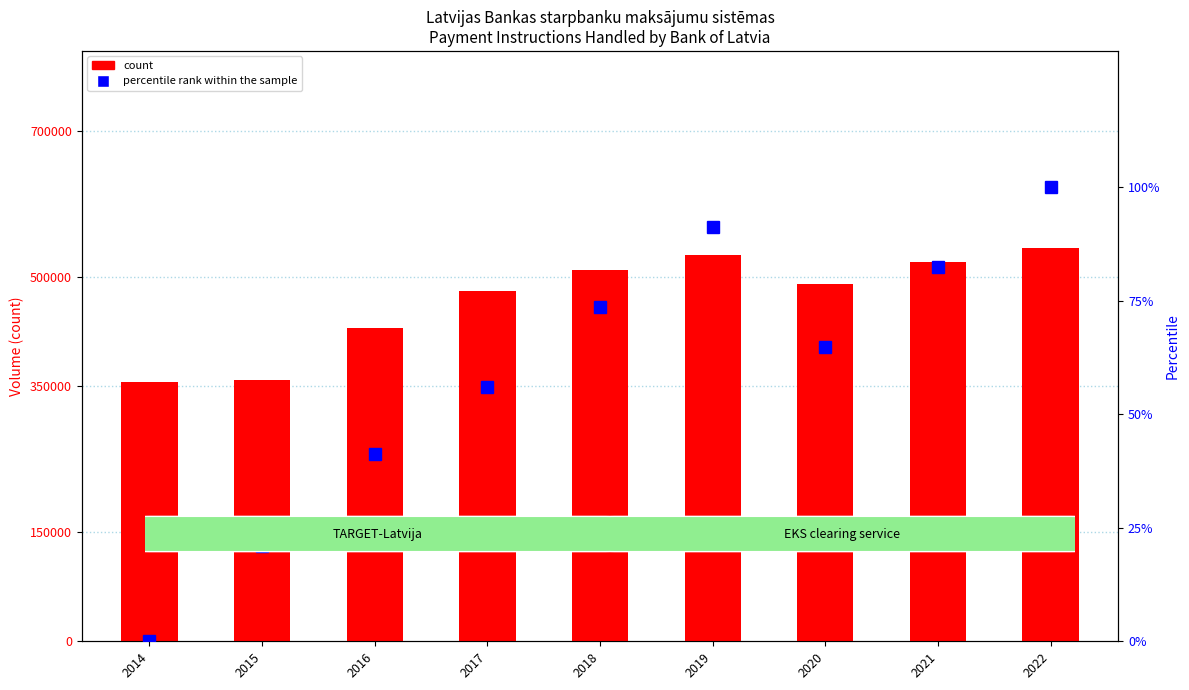

What is the value of the count bar at the 5th from the left?

510000.0